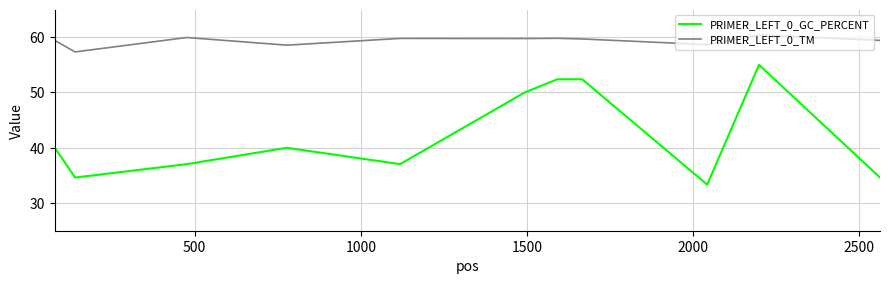

Rank the series by their maximum value, from lowest to highest.

PRIMER_LEFT_0_GC_PERCENT, PRIMER_LEFT_0_TM